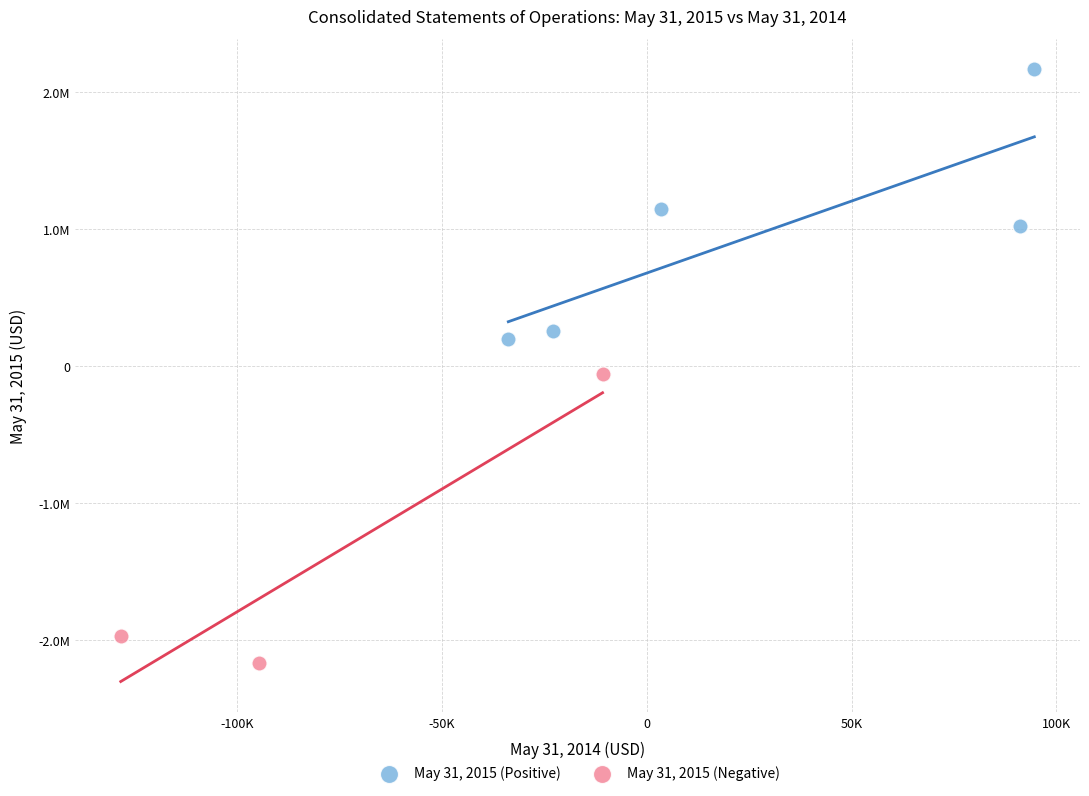

Which series has the largest Y range (max minus min)?

May 31, 2015 (Negative)